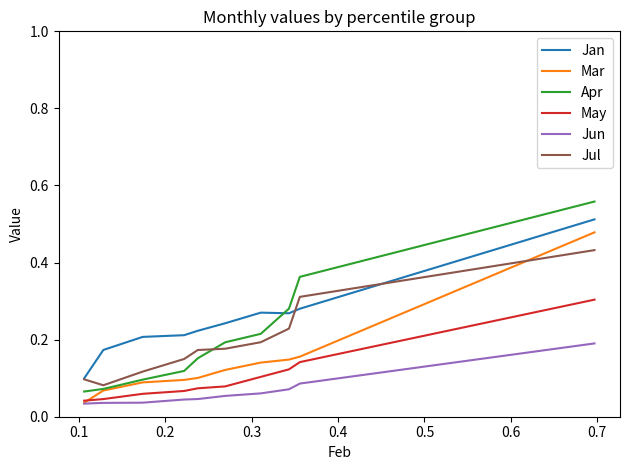

Count the Apr values in the range 0 to 1.

10